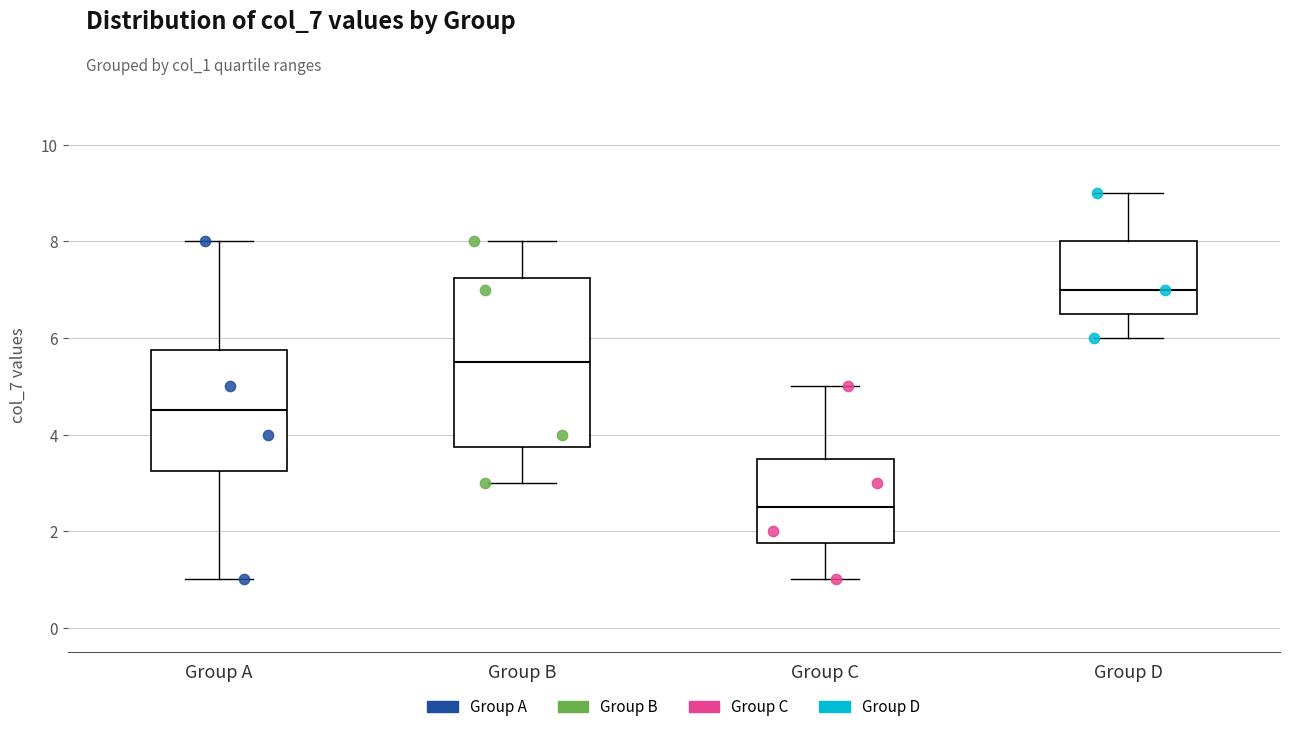

Reading left to right, transcribe this box plot: for each box, give where its median line is, the range the box spans, and where its two whiskers end, as read against the y-axis. The values are not printed on the chart, so give them approximately, as read against the axis.

Group A: median 4.6, box 3.2 to 5.8, whiskers 1.0 to 8.0
Group B: median 5.6, box 3.8 to 7.2, whiskers 3.0 to 8.0
Group C: median 2.6, box 1.8 to 3.6, whiskers 1.0 to 5.0
Group D: median 7.0, box 6.6 to 8.0, whiskers 6.0 to 9.0